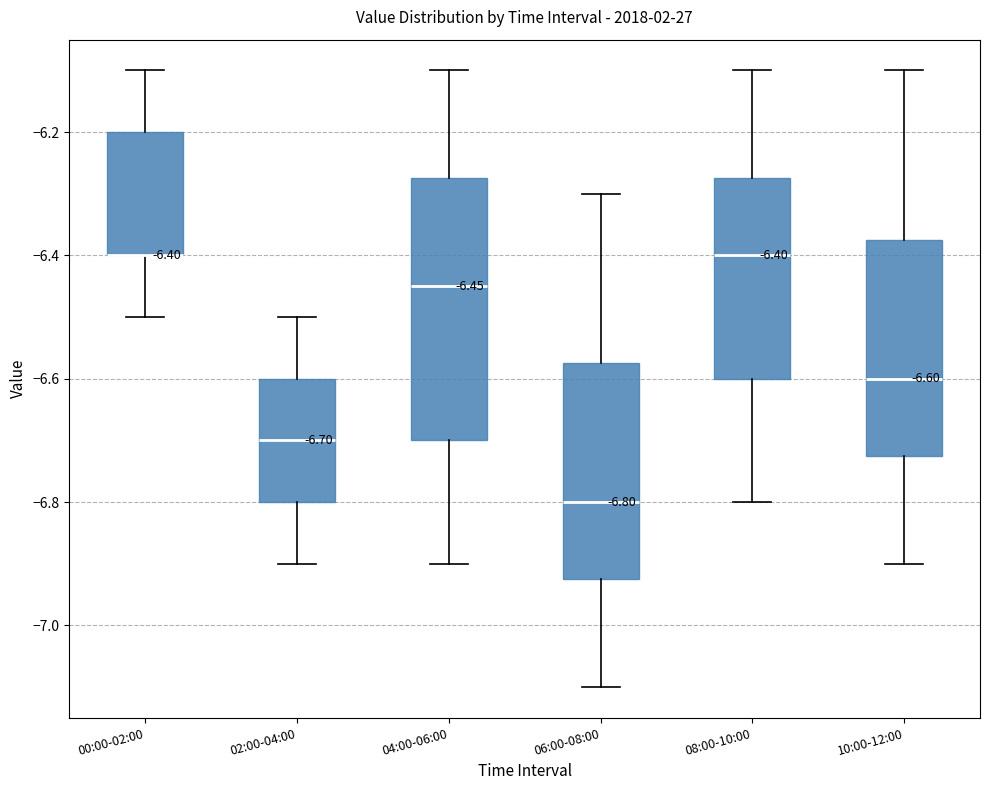

Which box is the tallest, from its lower edge to its upper edge?

04:00-06:00